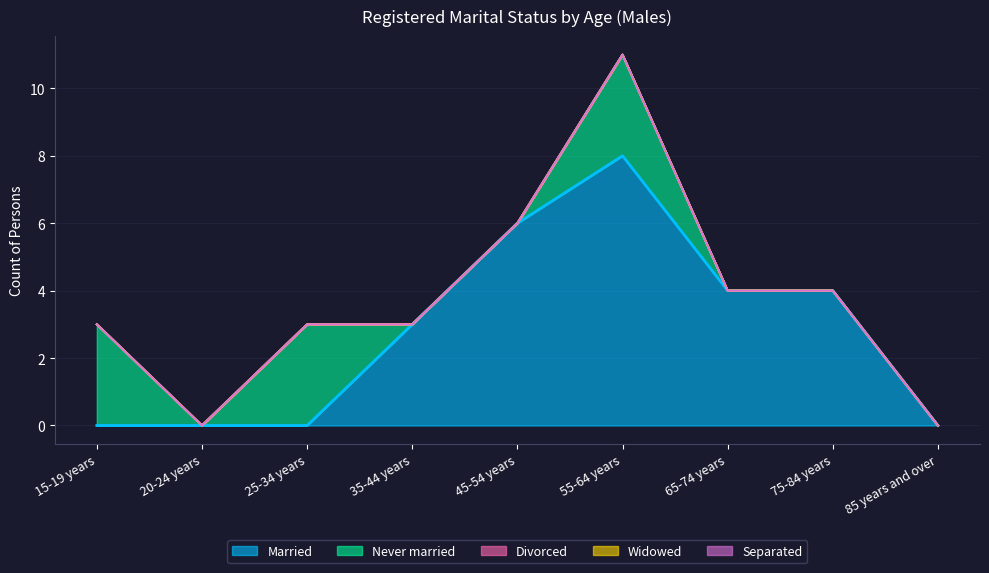

What is the greatest value displayed?

8